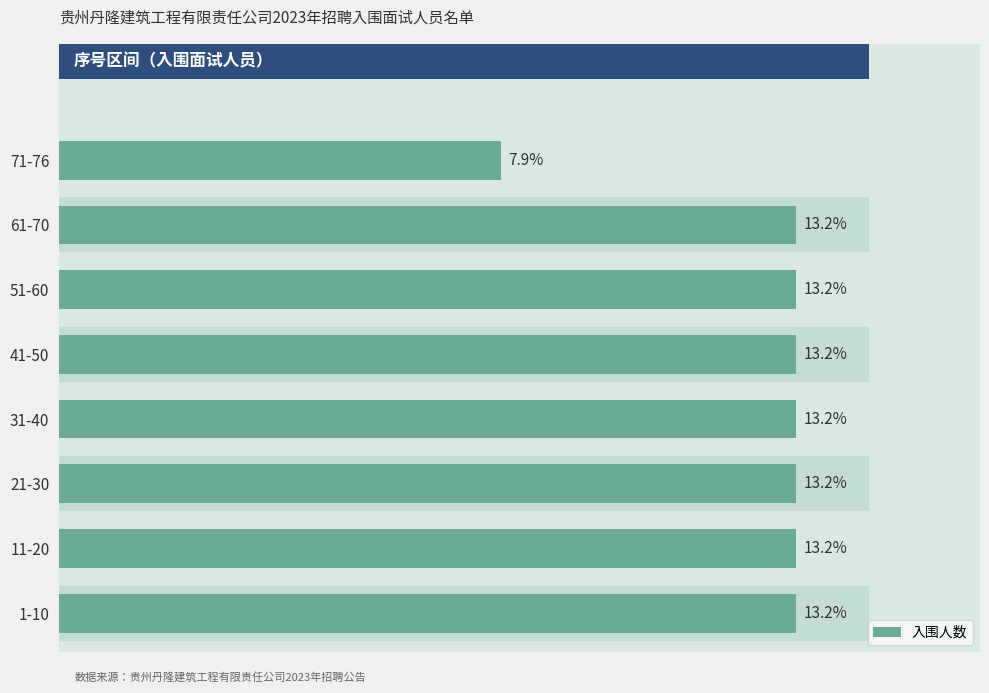

What is the difference between the second highest and minimum values?

4